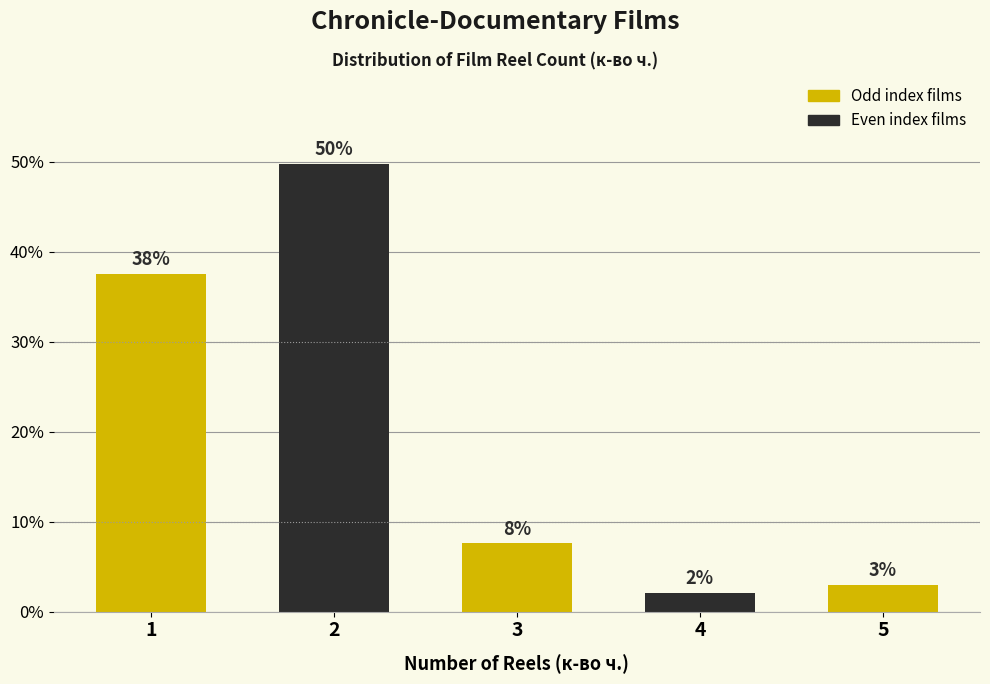

Are the bars horizontal?

No